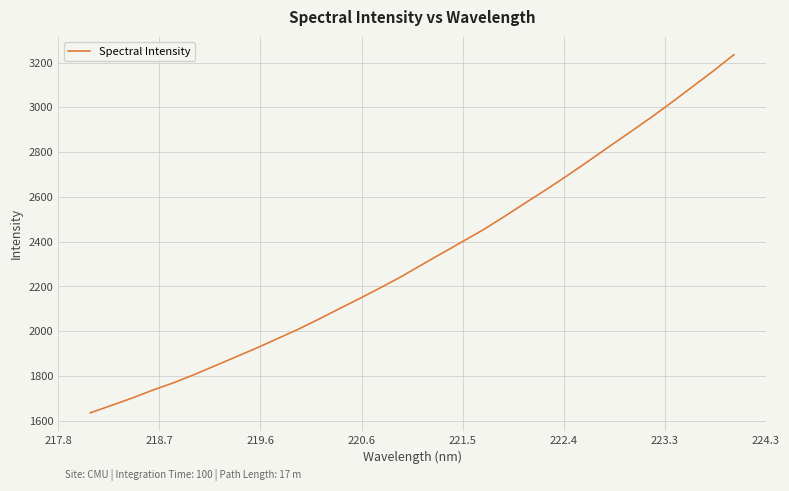

What is the minimum value shown in the chart?

1635.6